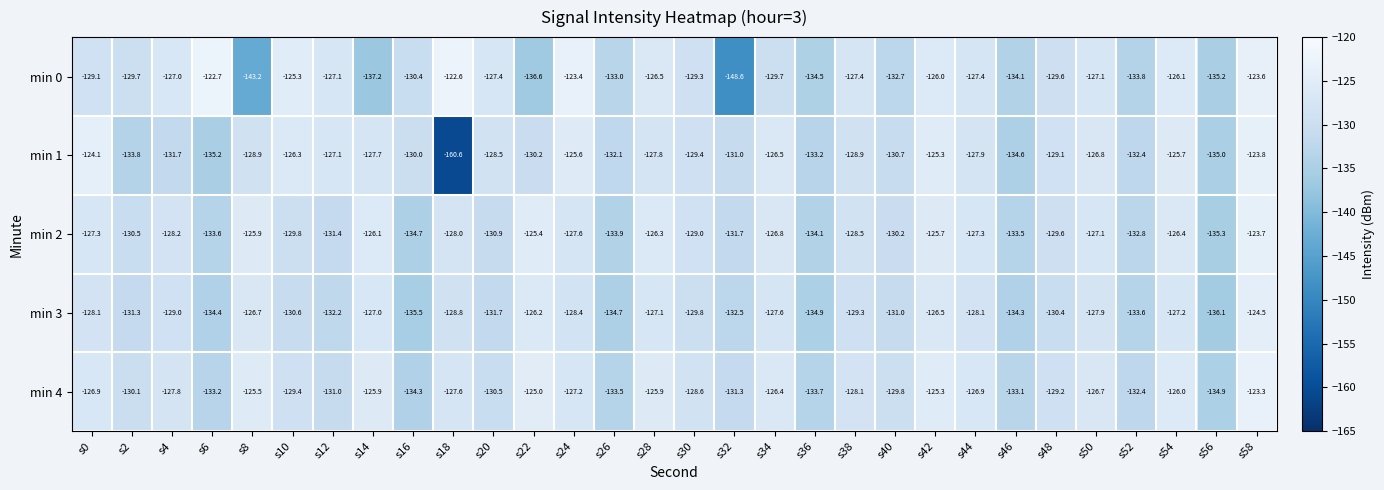

At which category is the sum across all series the highest?

s58